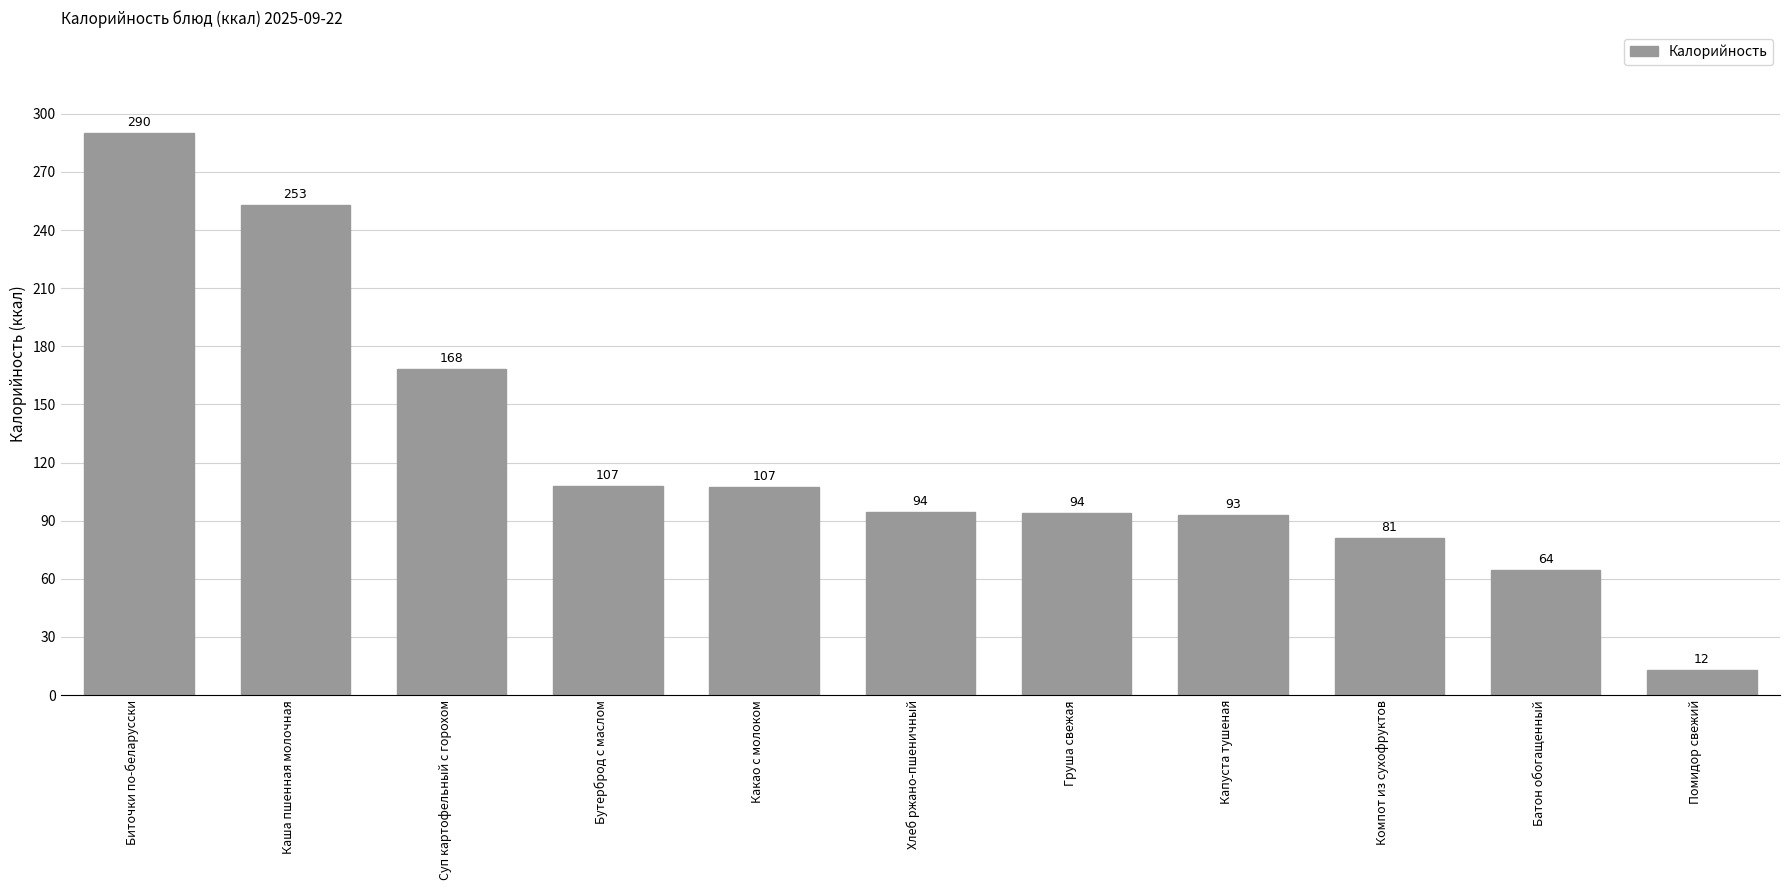

What is the label of the 8th bar from the left?

Капуста тушеная